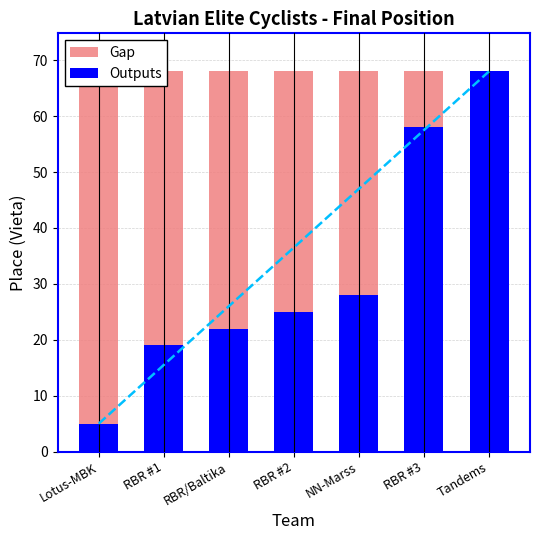

How many categories are shown in the chart?

7